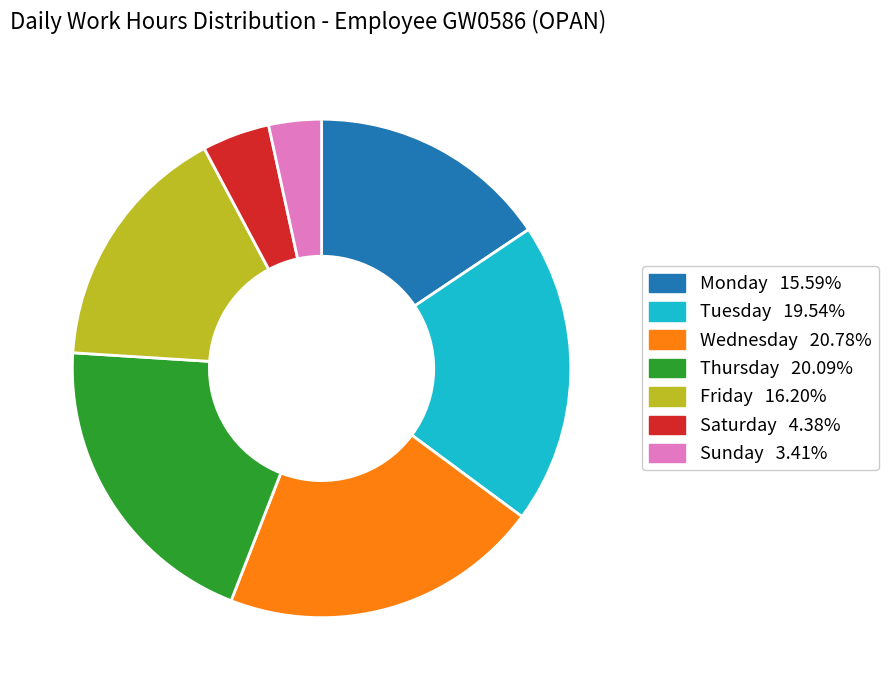

Does any single category account for the majority?

No